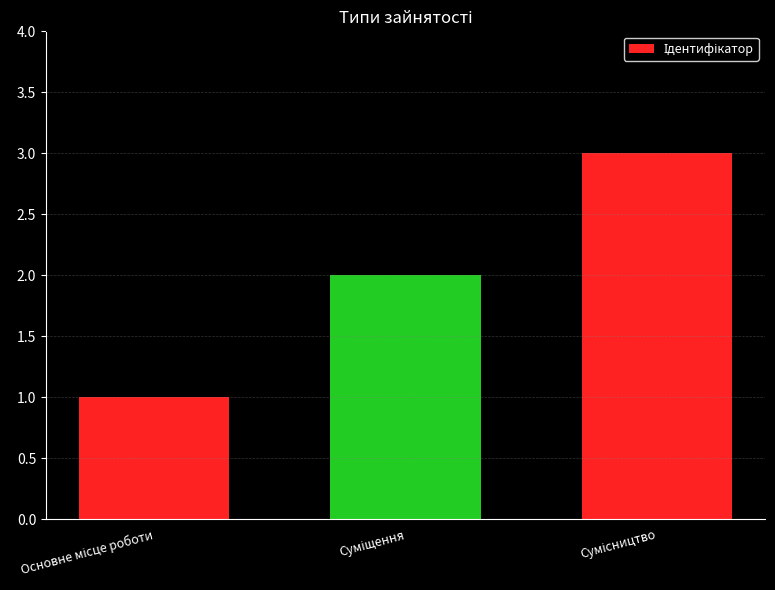

What is the difference between the second highest and minimum values?

1